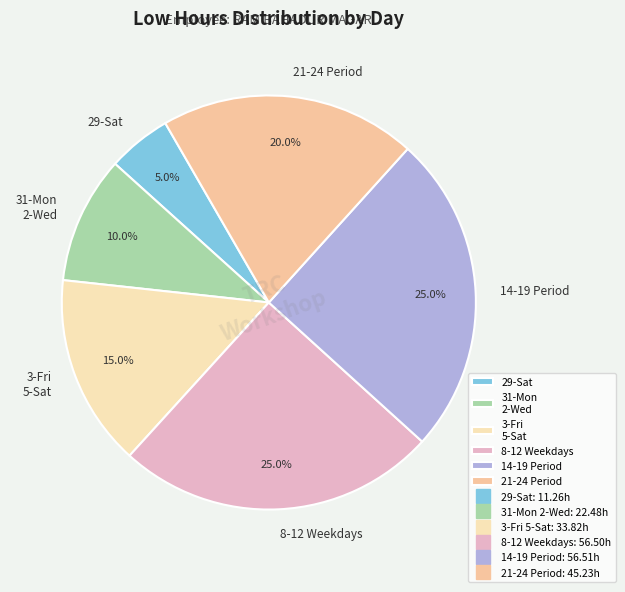

Do 14-19 Period and 31-Mon 2-Wed together represent more than half of the pie?

No